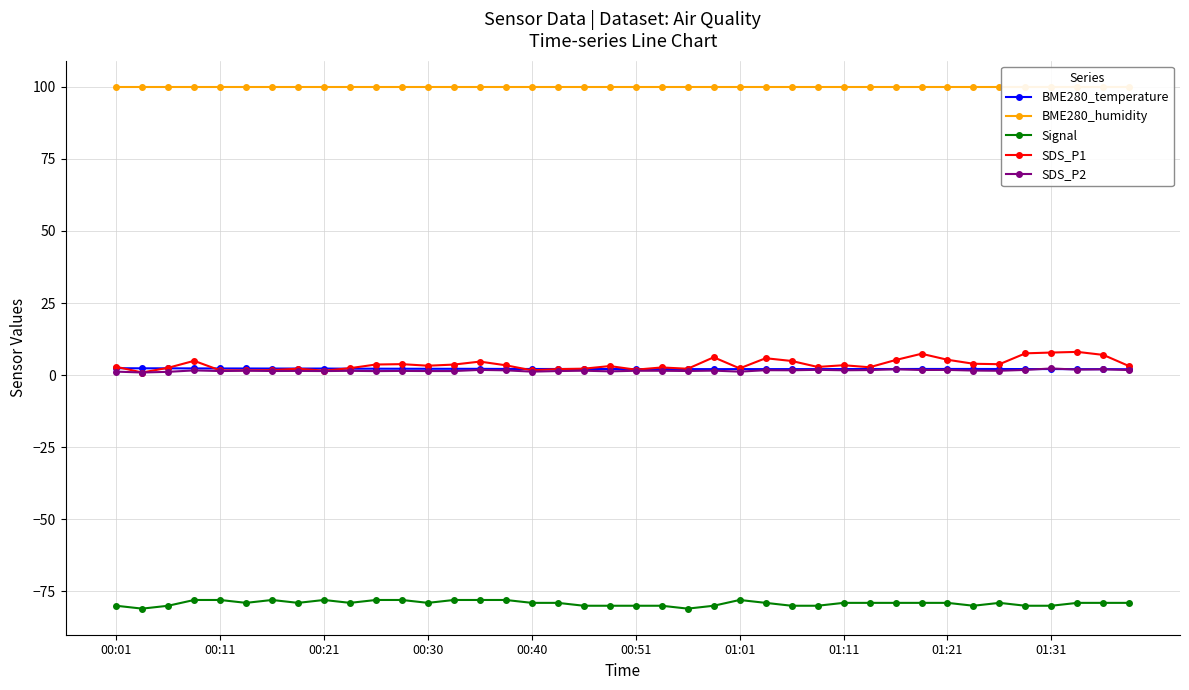

True or false: BME280_temperature has a value of 2.2 at 00:30.

True